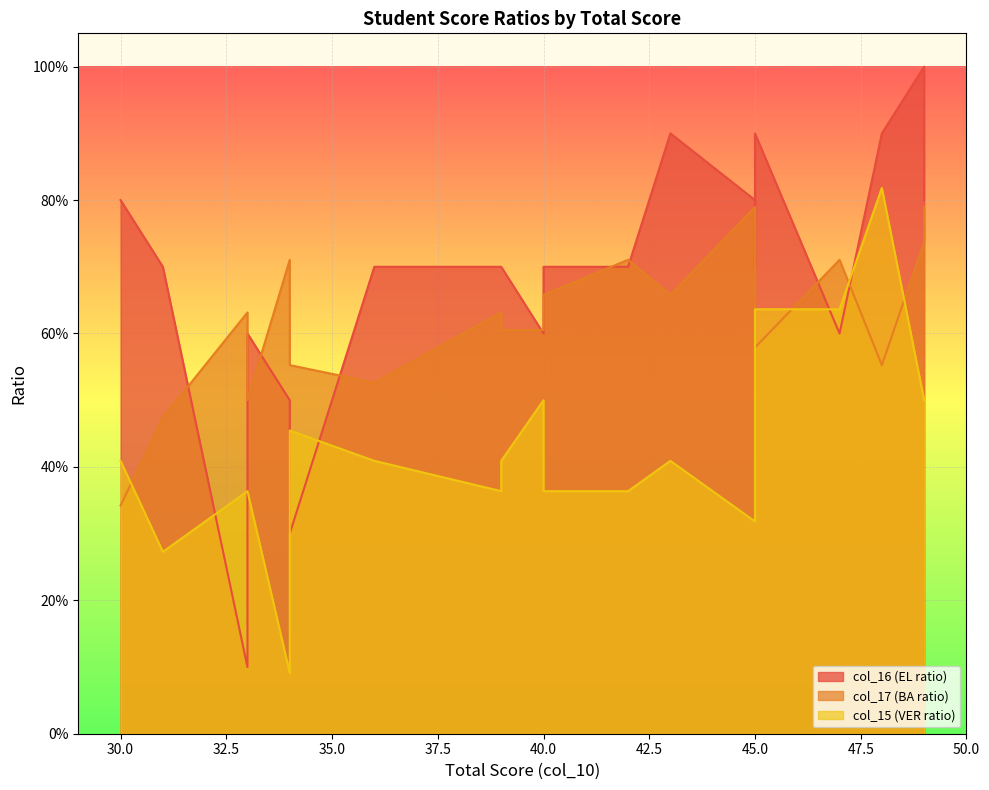

What is the greatest value displayed?

1.0